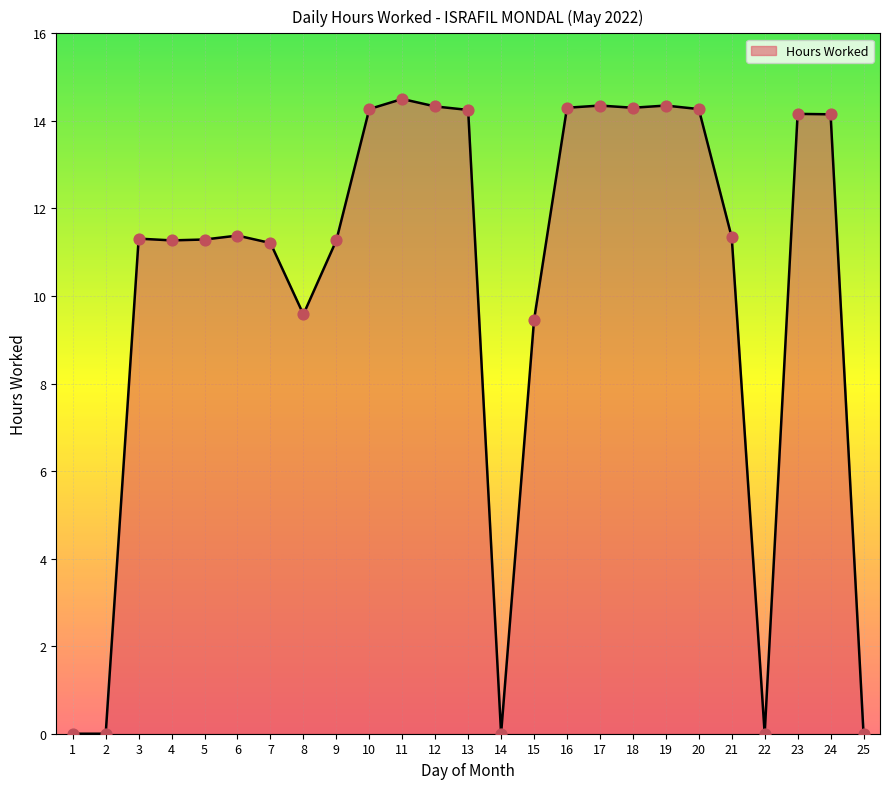

What is the change in value from 6 to 24?

+2.8